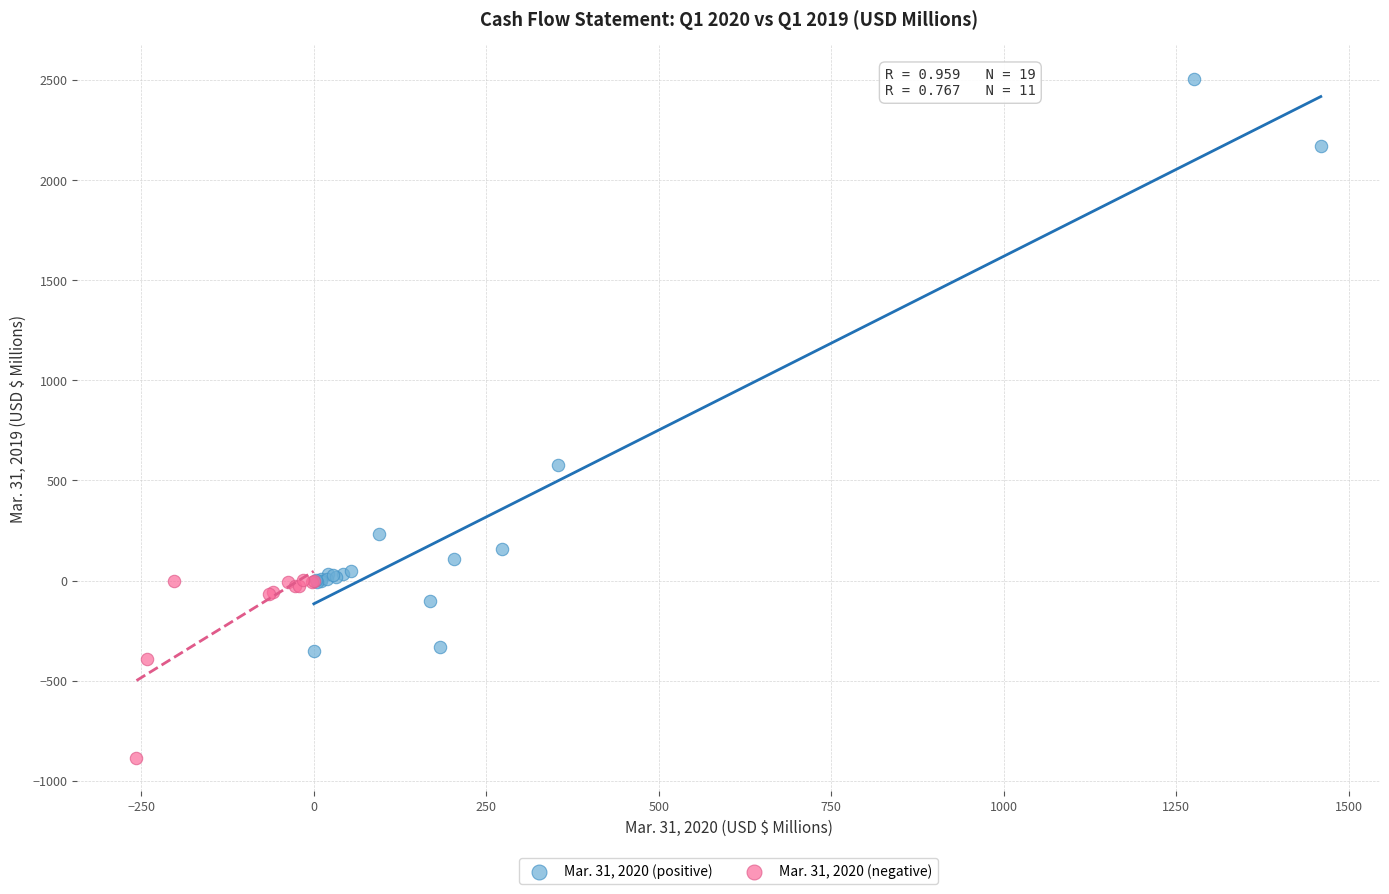

Which series reaches the minimum Y coordinate?

Mar. 31, 2020 (negative)